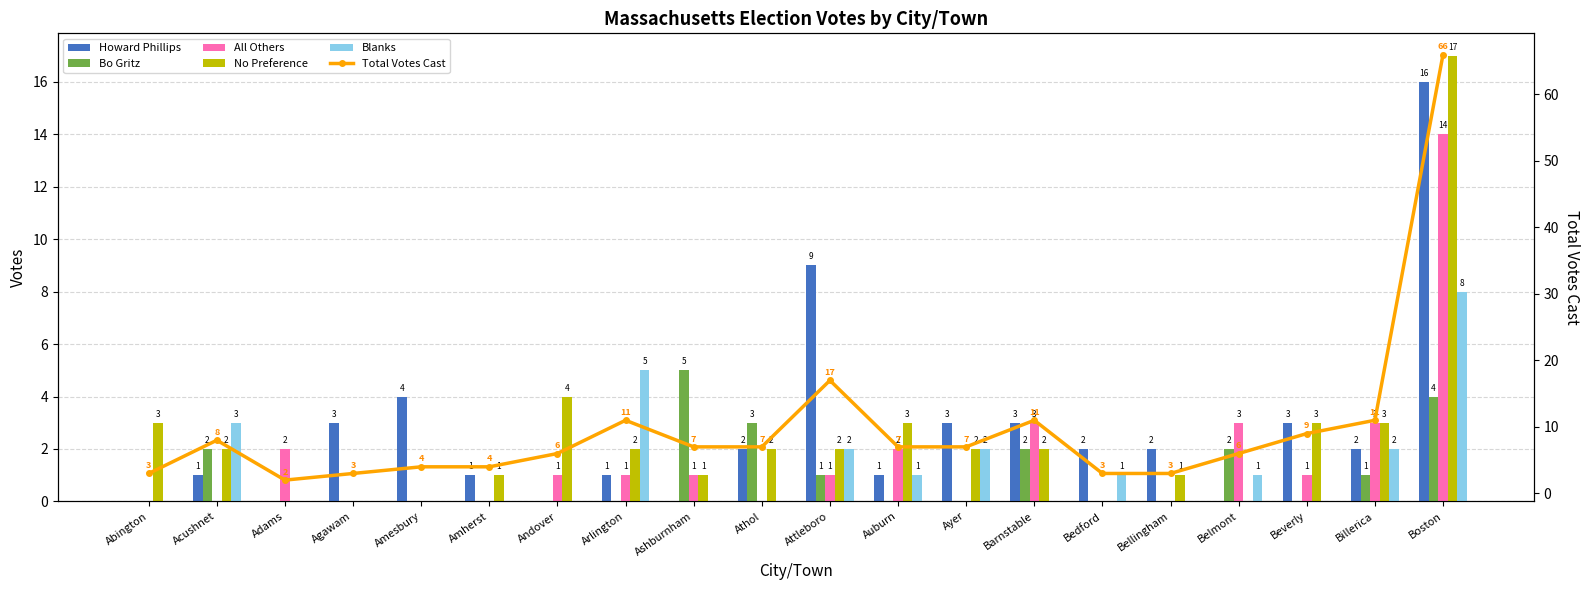

At which category is the sum across all series the highest?

Boston